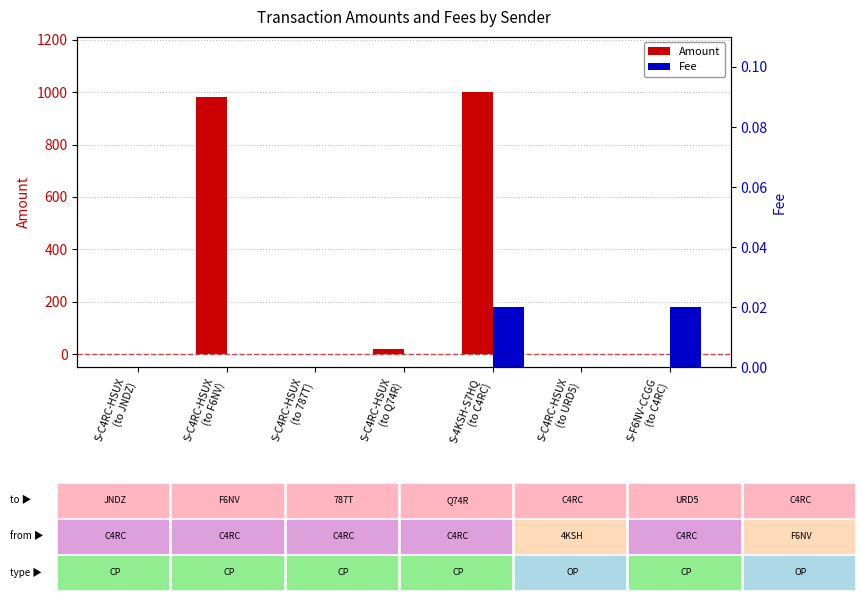

What is the maximum value shown in the chart?

1000.3